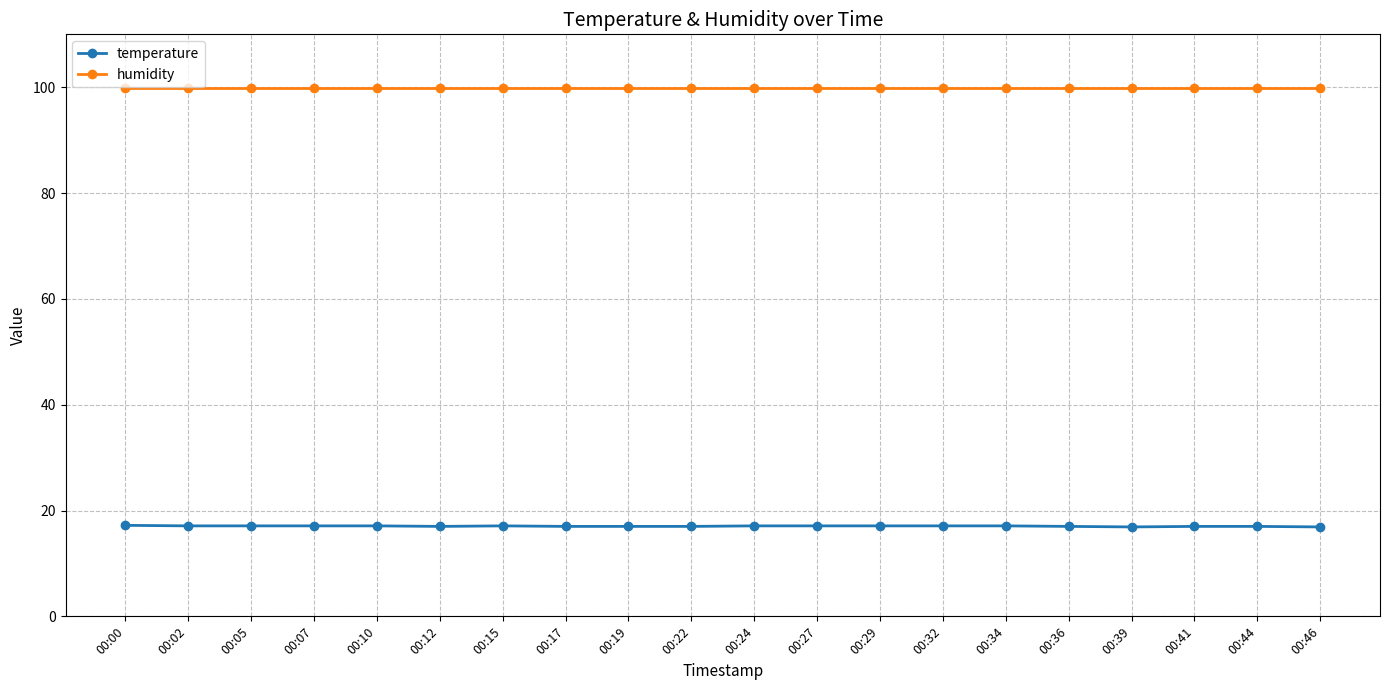

Is it true that temperature equals 17.0 at 00:22?

True